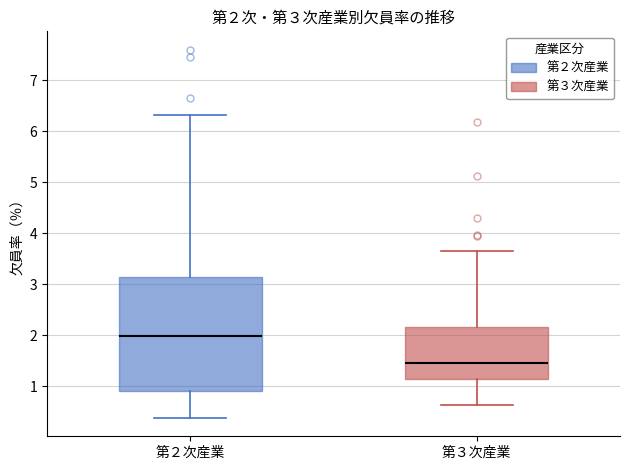

Comparing the boxes themselves (not the whiskers), which one is the tallest?

第２次産業